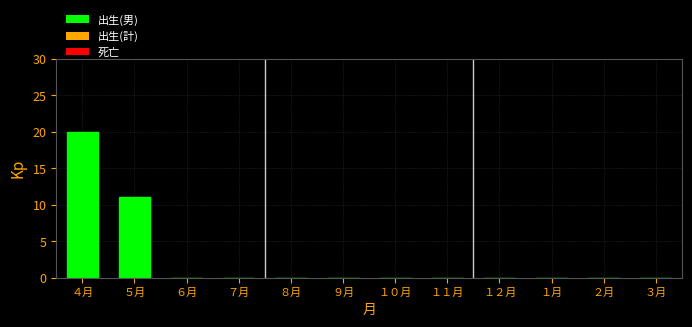

Reading left to right, extract all data points from this chart.

４月=20	５月=11	６月=0	７月=0	８月=0	９月=0	１０月=0	１１月=0	１２月=0	１月=0	２月=0	３月=0